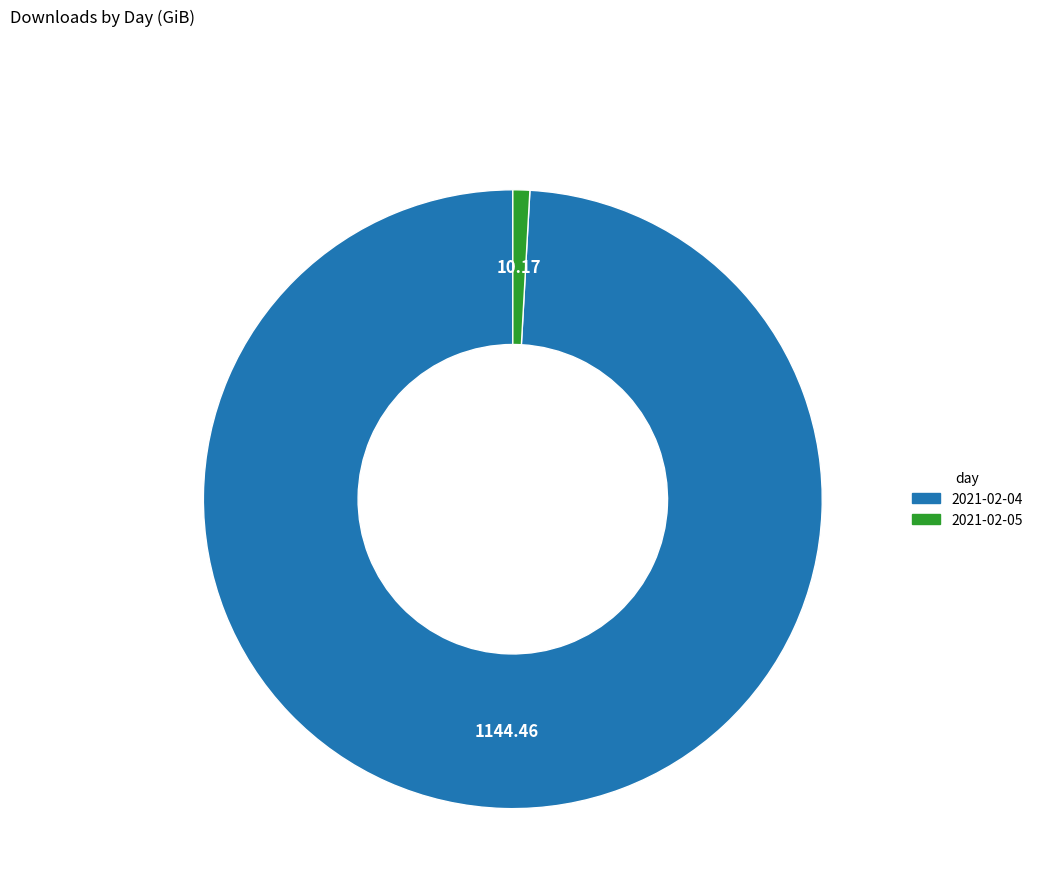

Rank the categories by value from lowest to highest.

2021-02-05, 2021-02-04